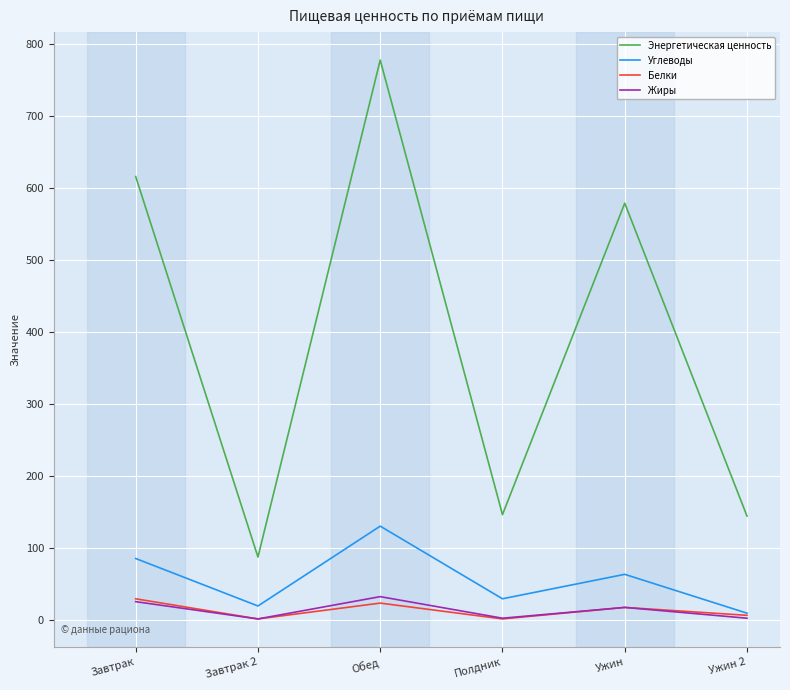

What is the sum of the Энергетическая ценность values at Завтрак and Ужин 2?

760